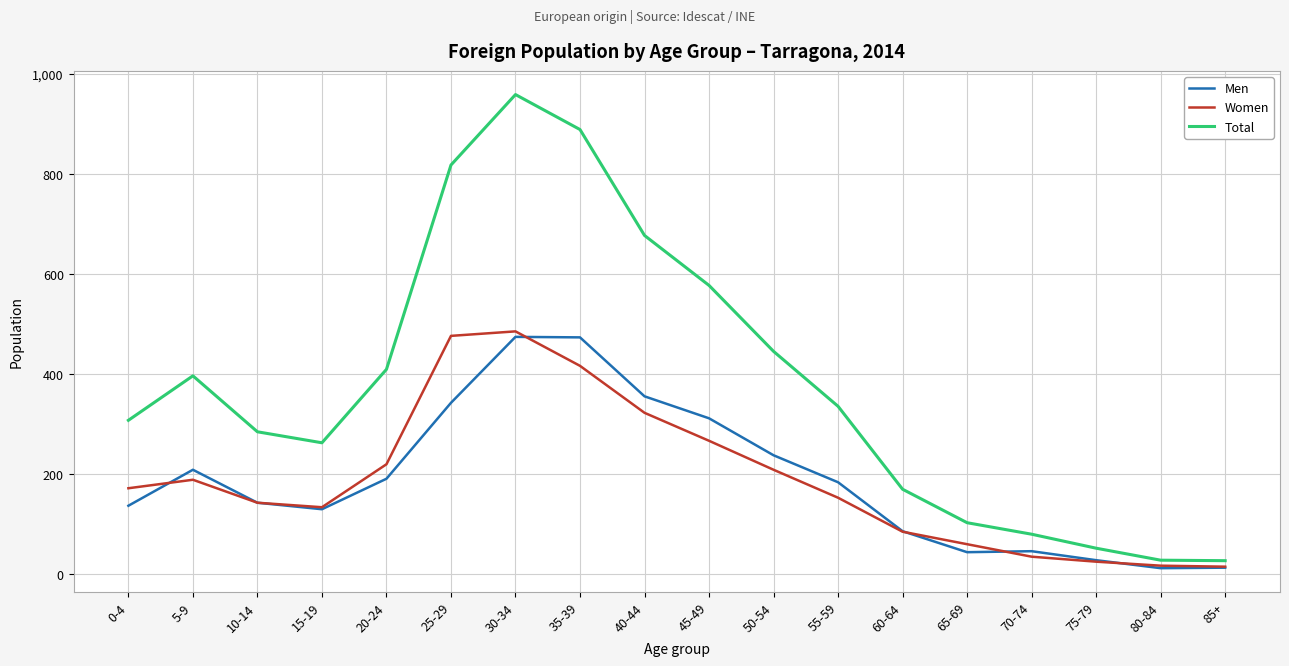

True or false: Men has a value of 129 at 15-19.

True